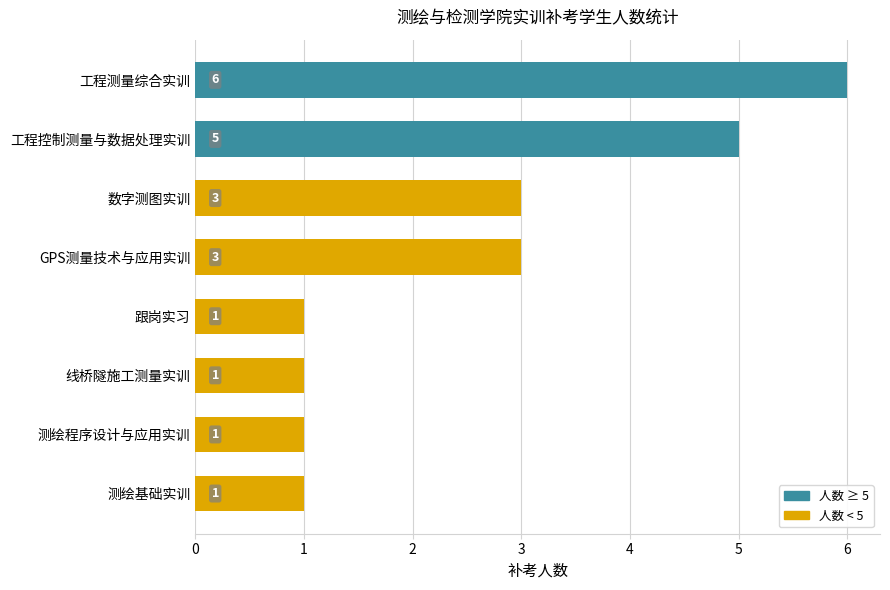

True or false: the data shows 1 at 线桥隧施工测量实训.

True